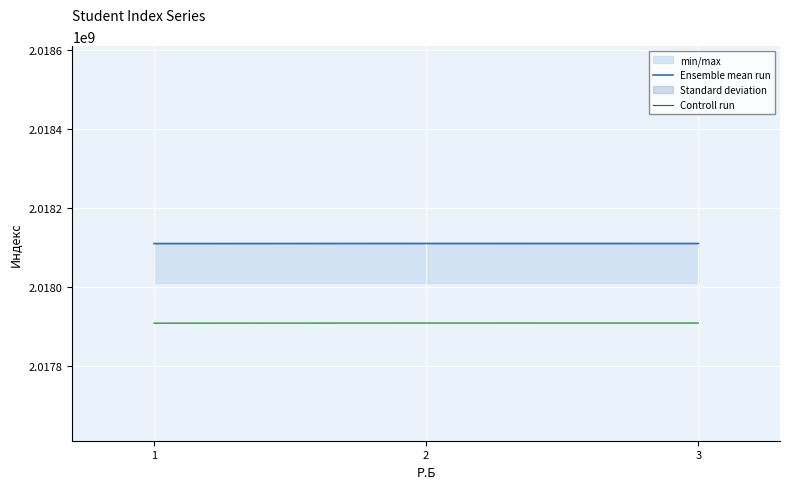

Reading left to right, extract all data points from this chart.

Ensemble mean run: 2018110082.0	2018110373.0	2018110292.0
Controll run: 2017908271.0	2017908562.0	2017908481.0